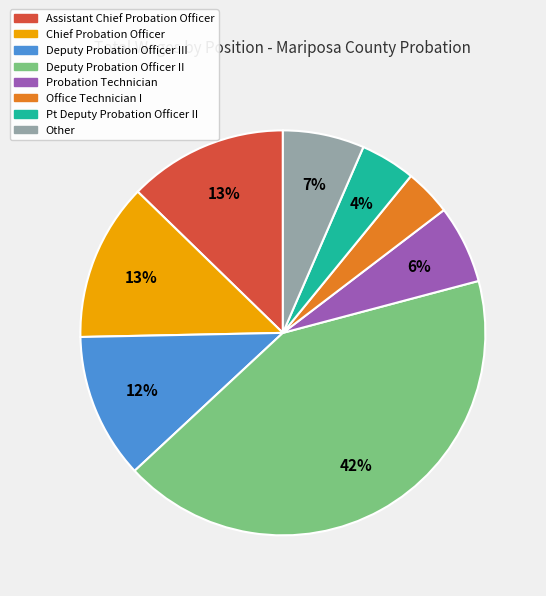

To the nearest percent, what is the average slice percentage?

12%